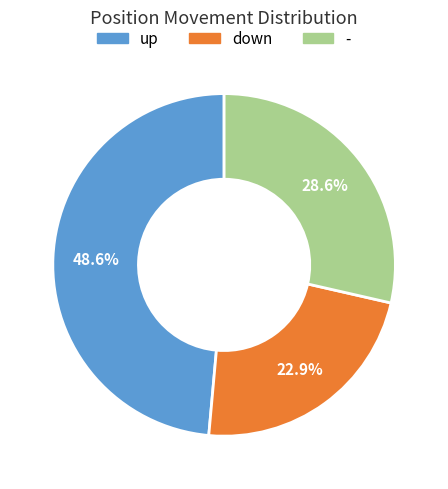

Between up and down, which is larger?

up